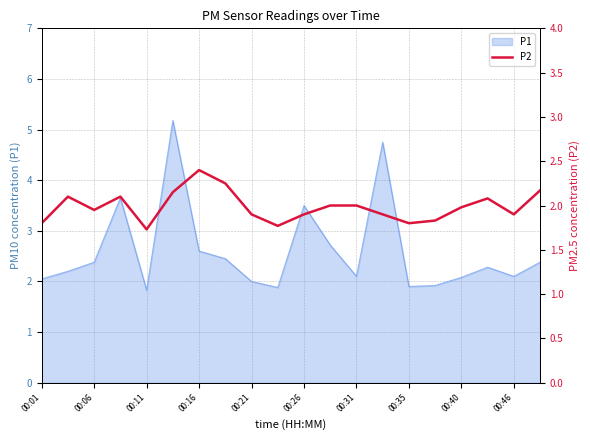

What is the minimum value for P1?

1.8